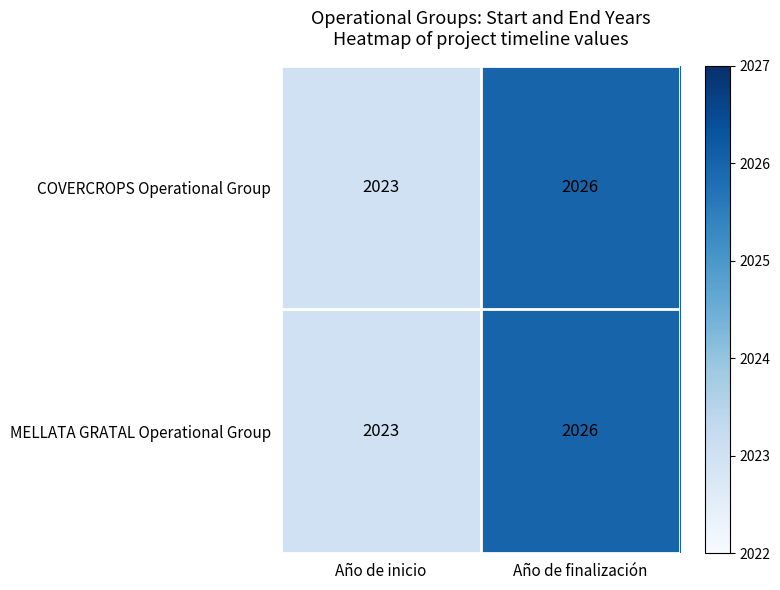

Reading right to left, what are all the values shown in this chart?

COVERCROPS Operational Group: Año de finalización=2026	Año de inicio=2023
MELLATA GRATAL Operational Group: Año de finalización=2026	Año de inicio=2023